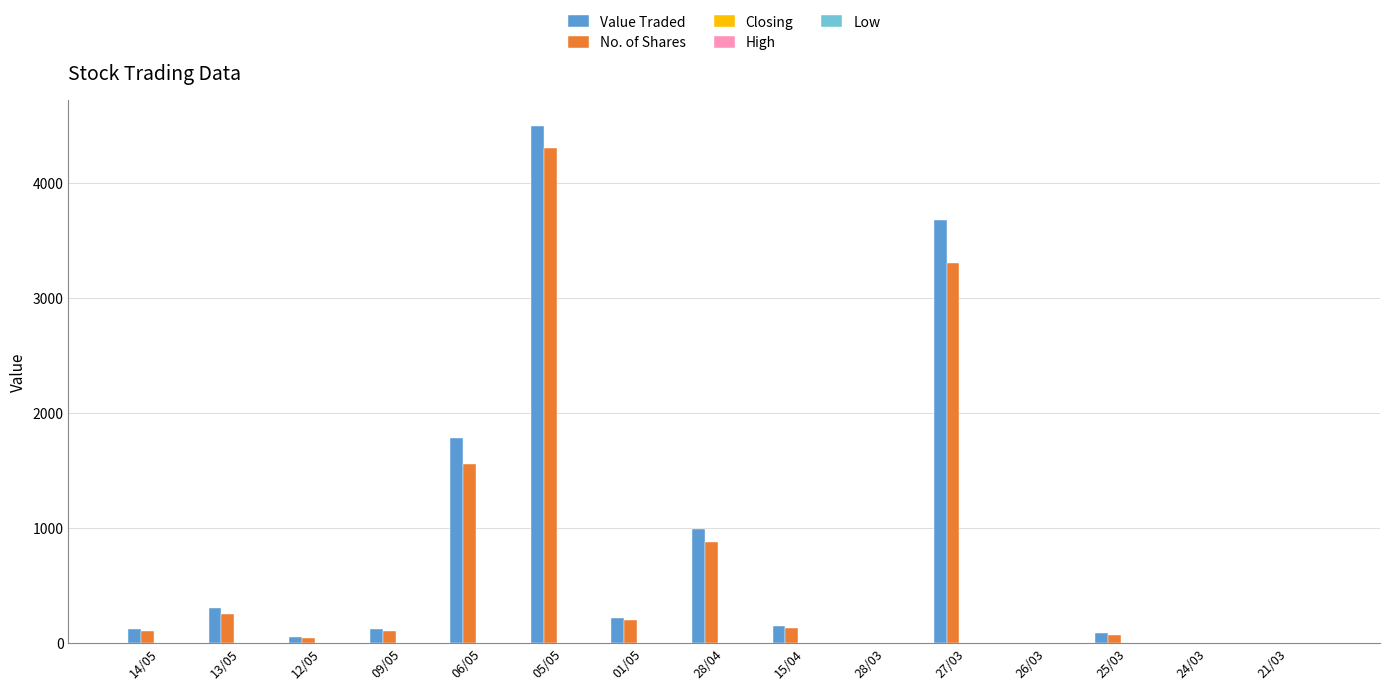

What is the maximum value shown in the chart?

4493.0